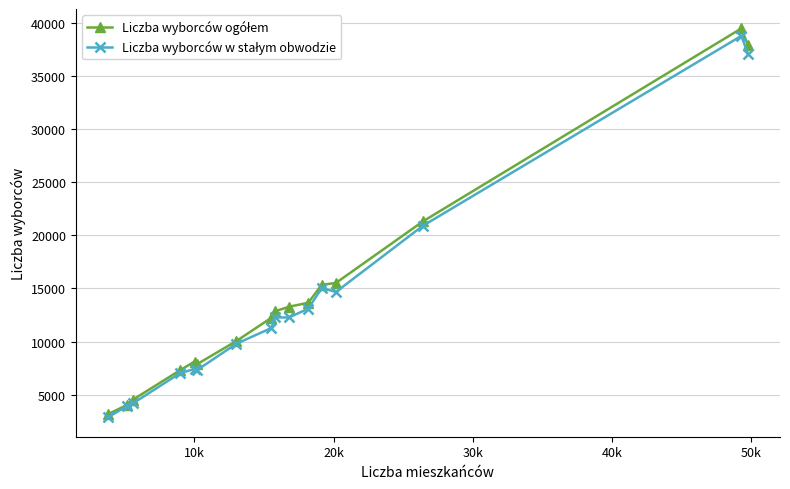

At how many categories does at least one series exceed 5262?

13